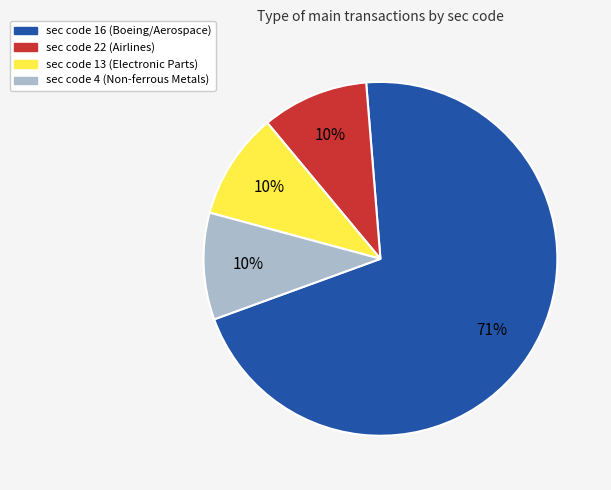

To the nearest percent, what is the average slice percentage?

25%